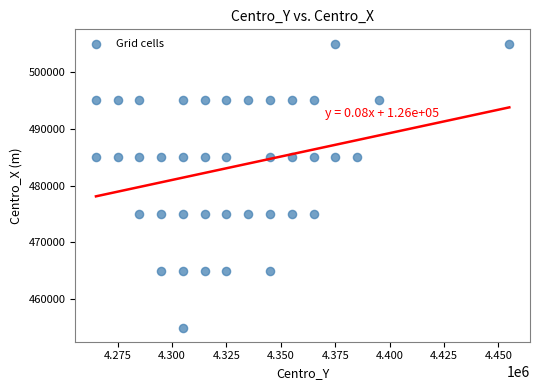

What is the range of Y values (max minus min)?

50000